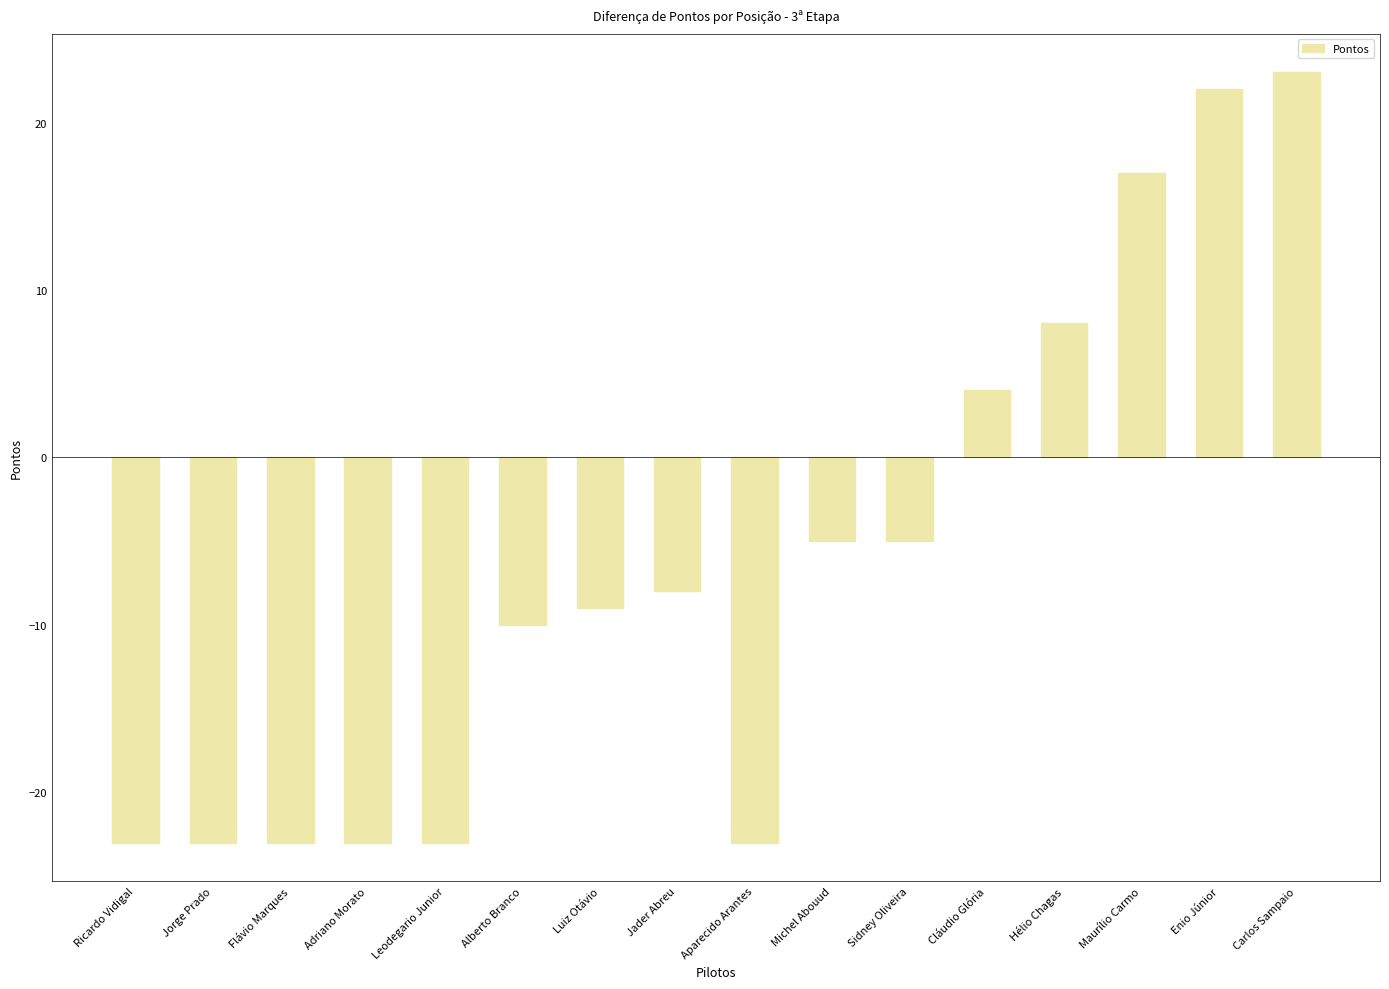

What is the sum of all values?

-101